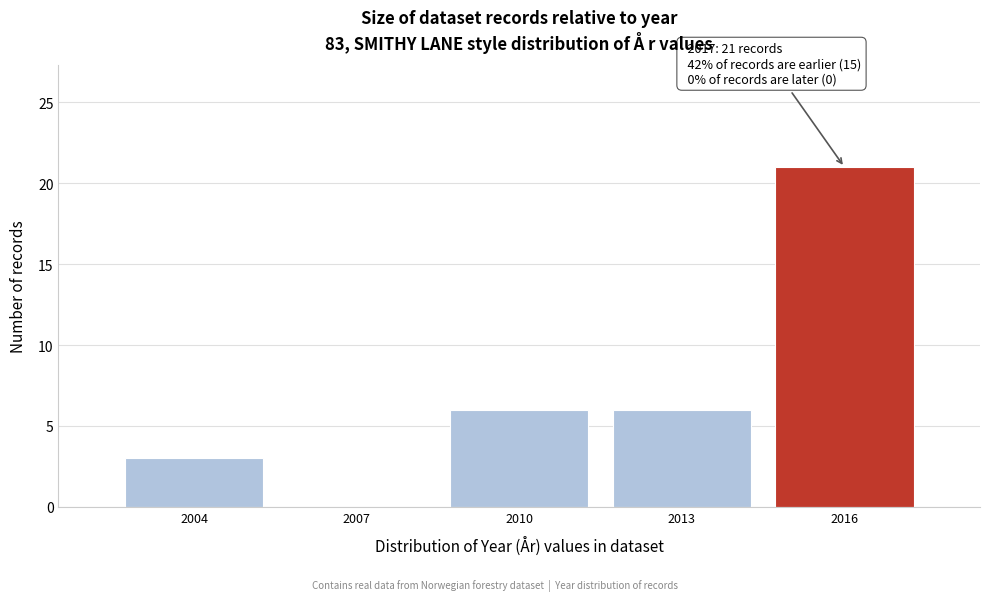

Reading left to right, extract all data points from this chart.

2004=3	2007=0	2010=6	2013=6	2016=21